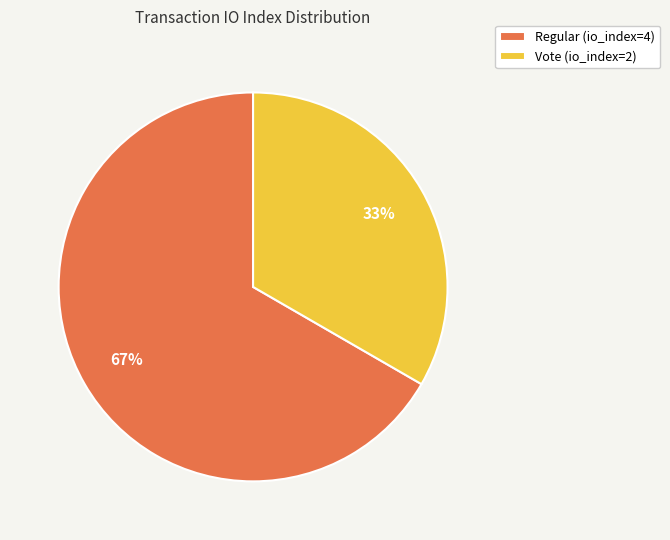

To the nearest percent, what percentage of the pie is Vote (io_index=2)?

33%